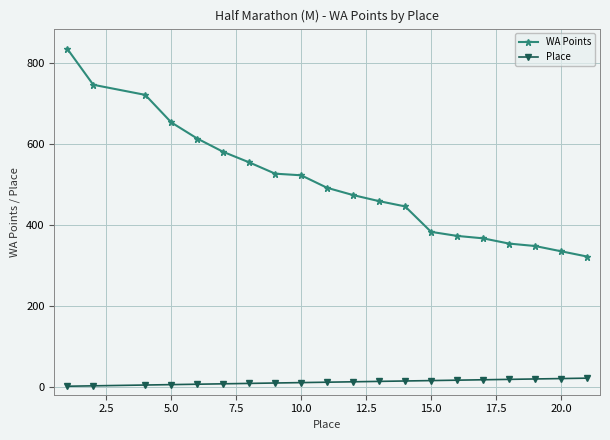

True or false: WA Points and Place intersect in this chart.

False